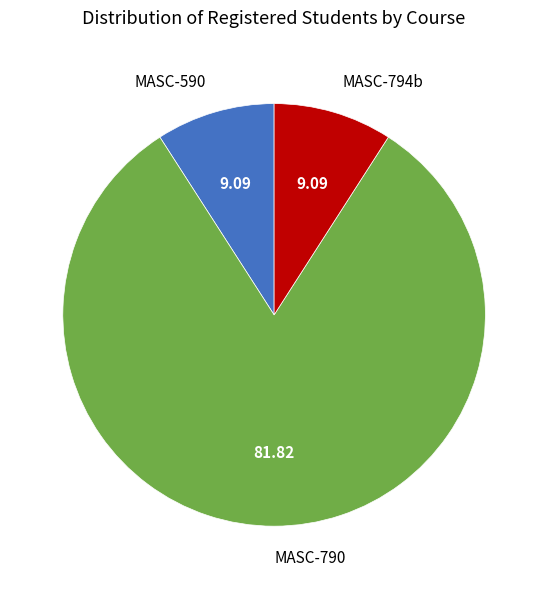

Between MASC-590 and MASC-790, which is larger?

MASC-790